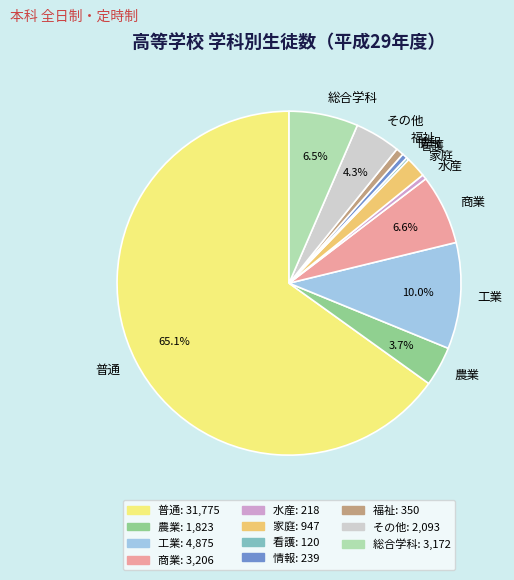

Do 農業 and 福祉 together represent more than half of the pie?

No